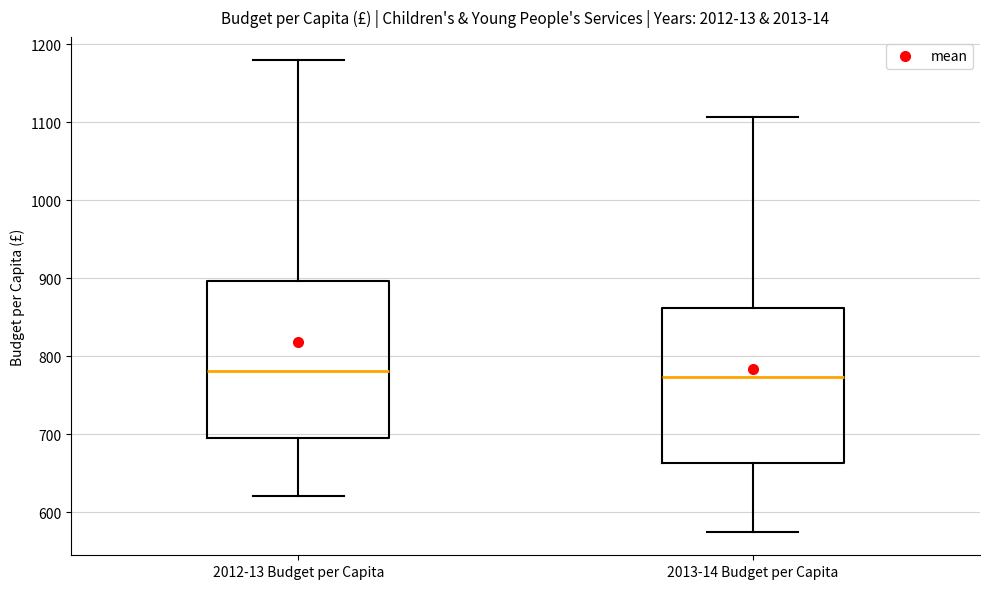

Reading left to right, read every box against the y-axis: the position of its median line, the range the box covers, and the ends of its whiskers. The values are not printed on the chart, so give them approximately, as read against the axis.

2012-13 Budget per Capita: median 780, box 700 to 900, whiskers 620 to 1180
2013-14 Budget per Capita: median 770, box 660 to 860, whiskers 580 to 1110